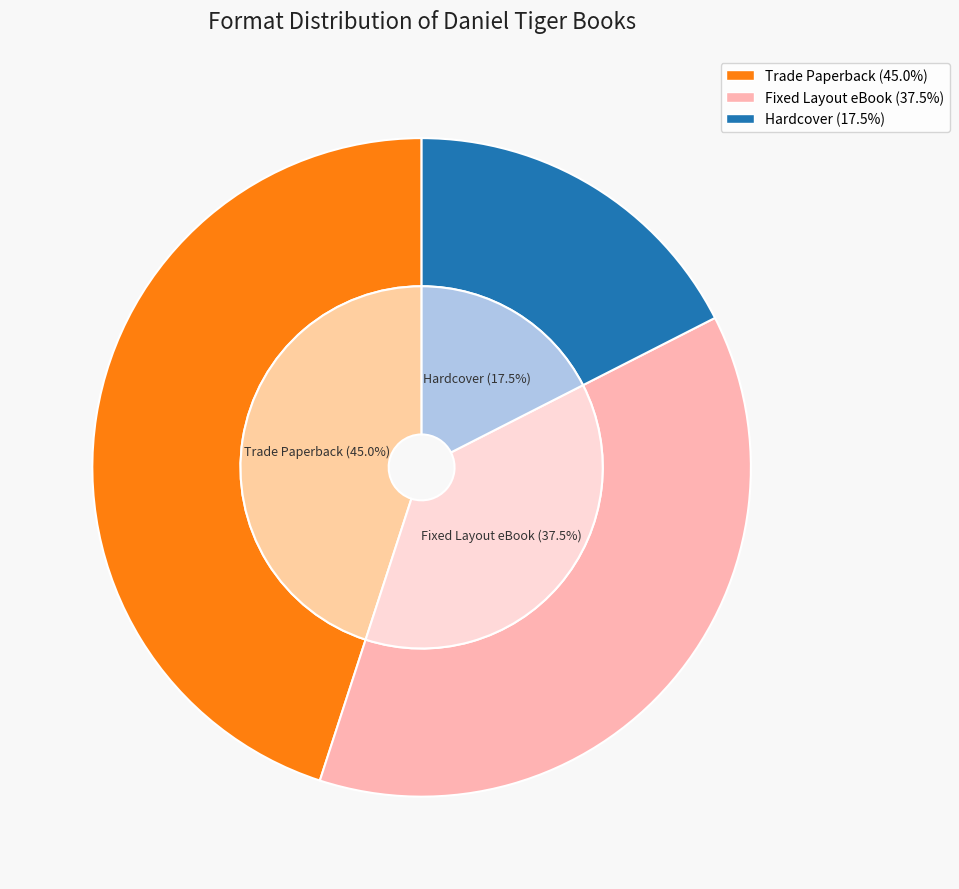

What percentage is the Hardcover slice, to the nearest percent?

18%